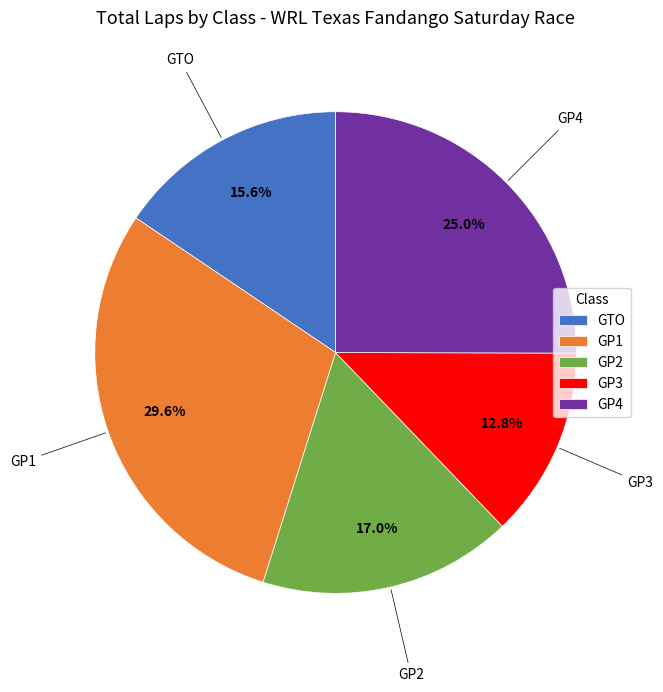

To the nearest percent, what is the difference between the largest and smallest slice percentages?

17%